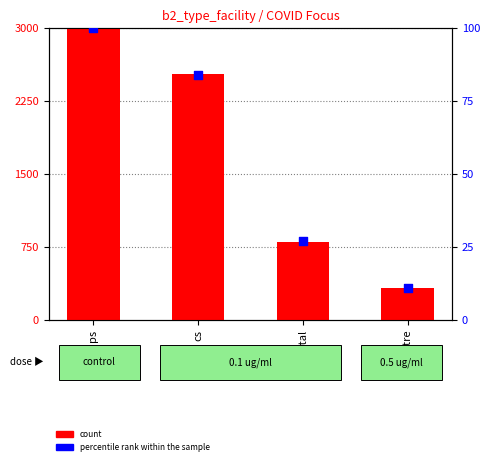

At how many categories does at least one series exceed 1850?

2